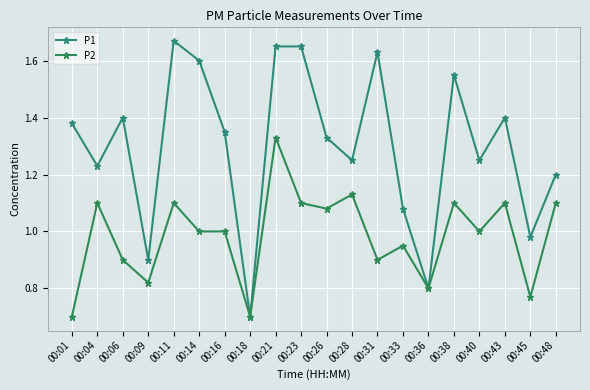

How many data points in P1 are above 1?

16